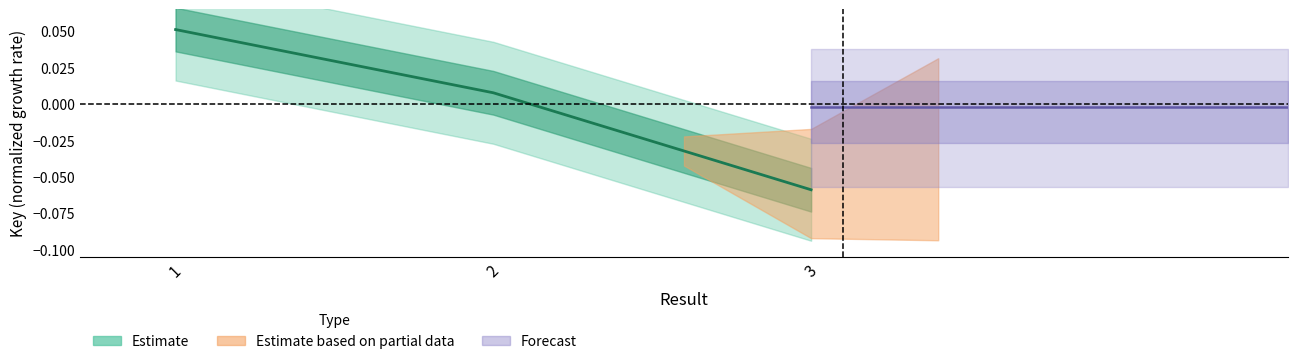

What is the change in value from 1 to 3?

-0.1